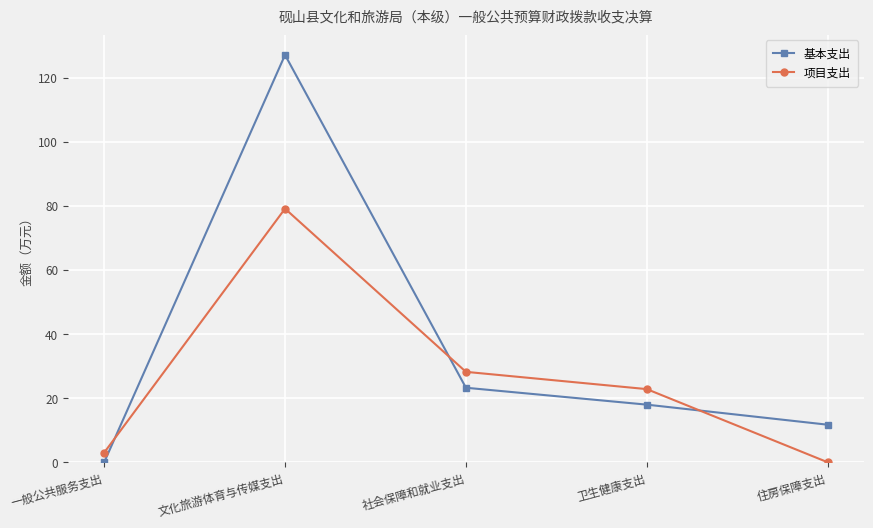

How many data points in 项目支出 are less than 22?

2